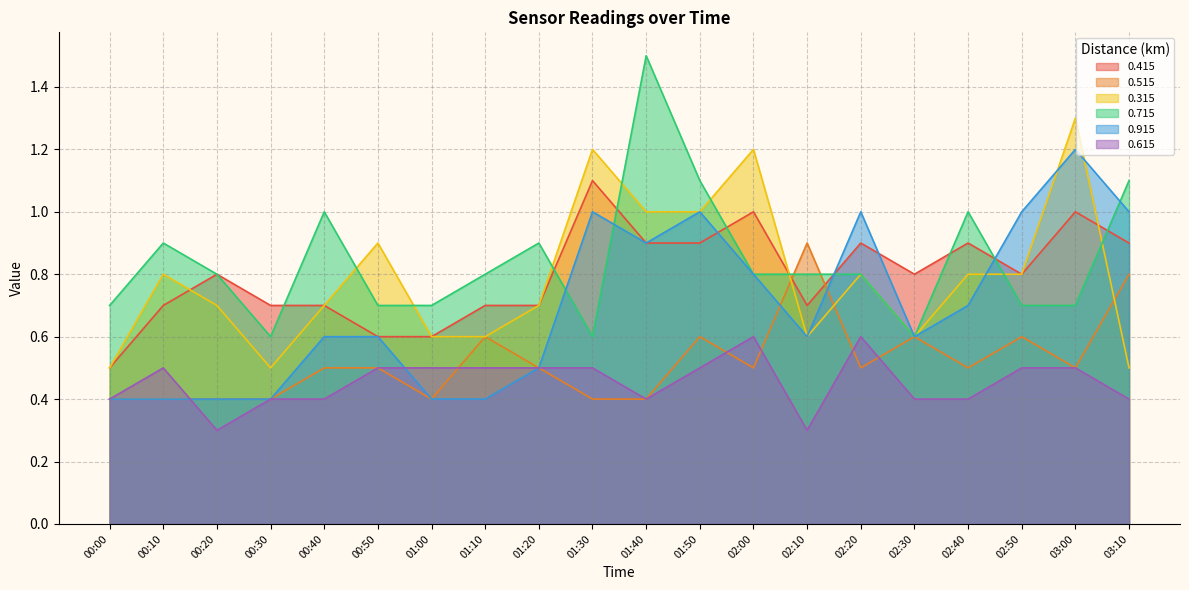

How many intersections are there between 0.315 and 0.515?

3